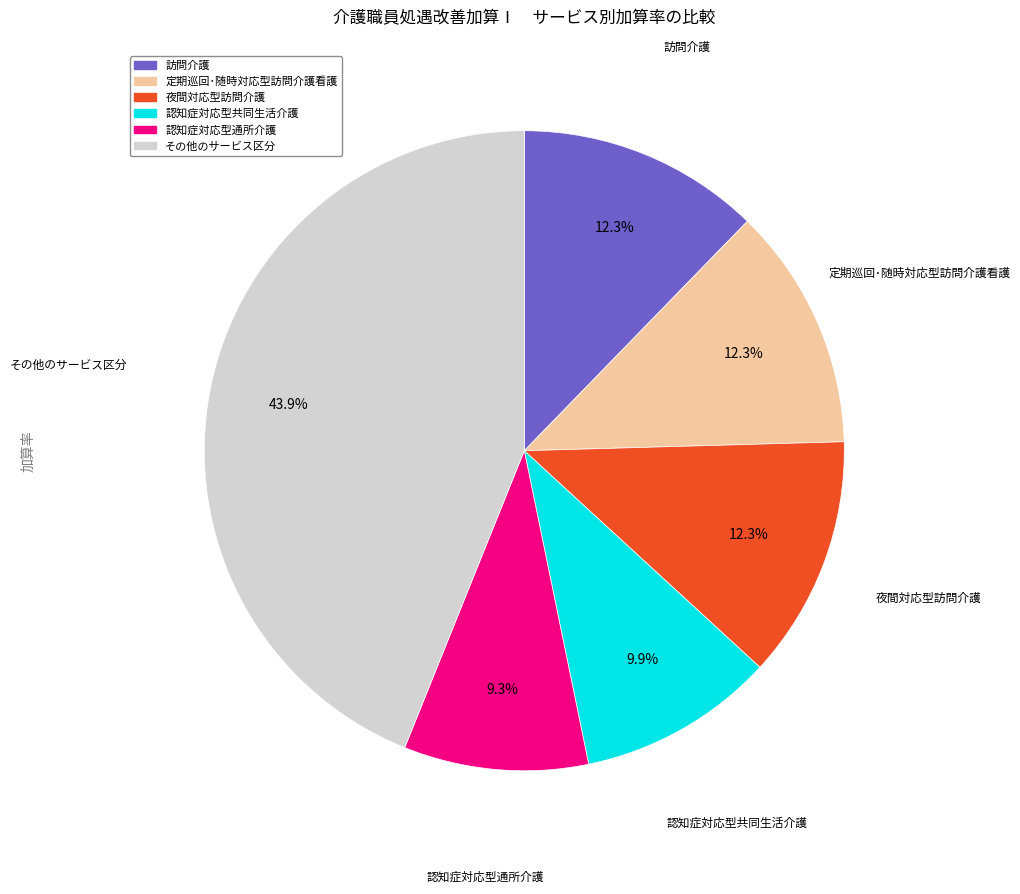

Is there any slice that represents more than half of the pie?

No